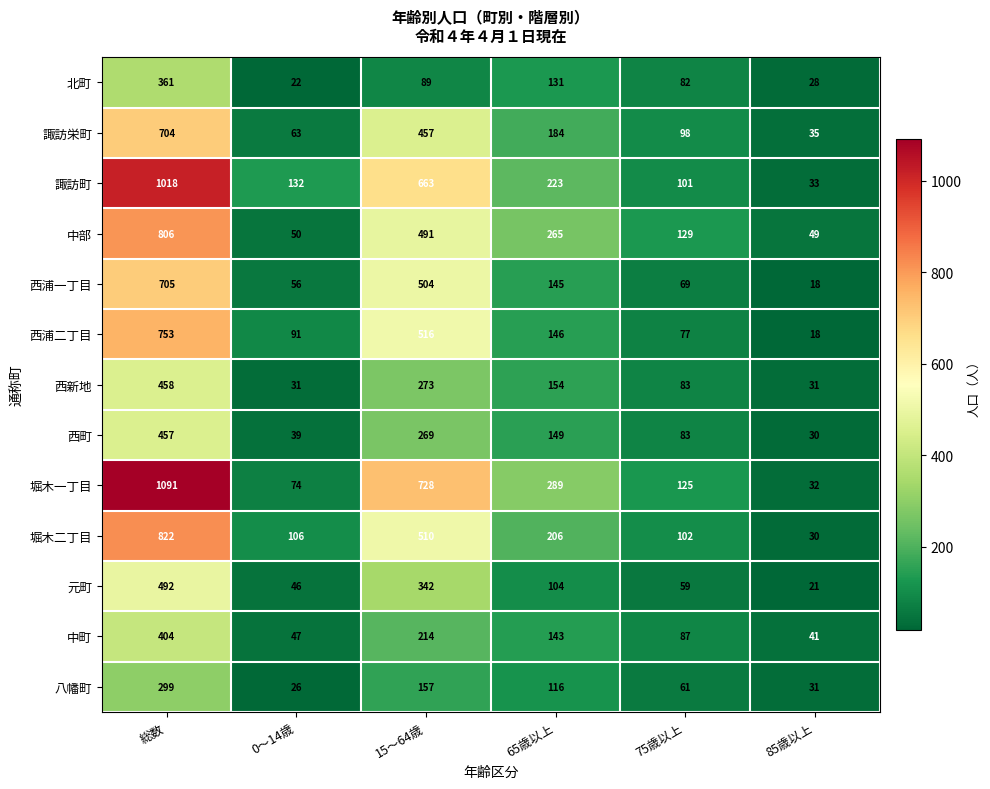

What is the difference between the highest and lowest values at 0～14歳?

110